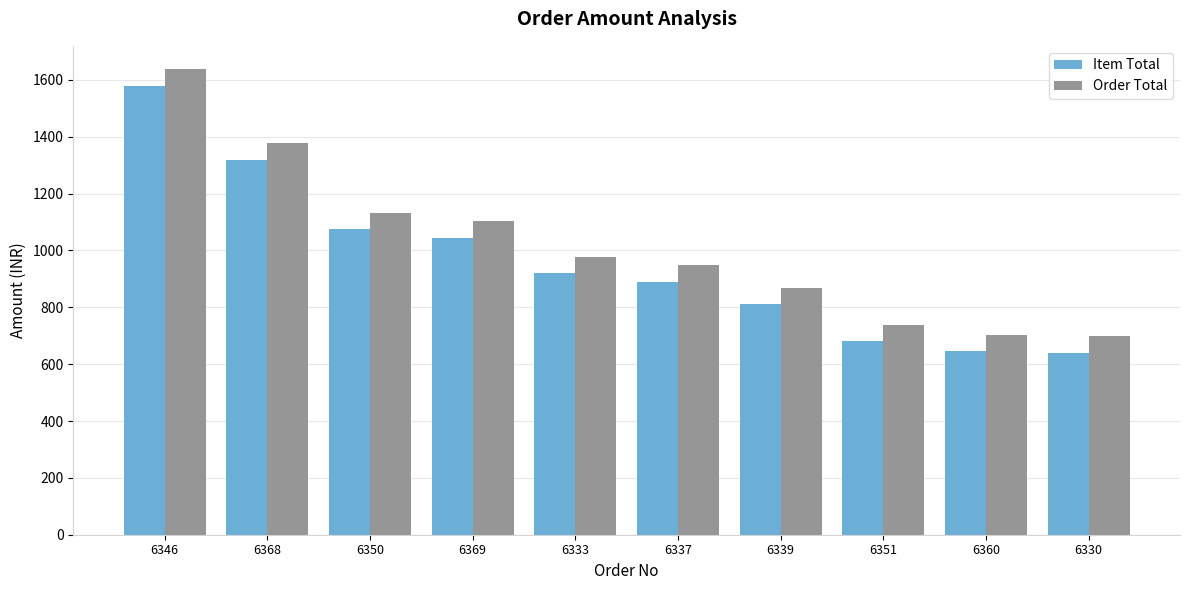

List the series in order of their peak value, lowest first.

Item Total, Order Total